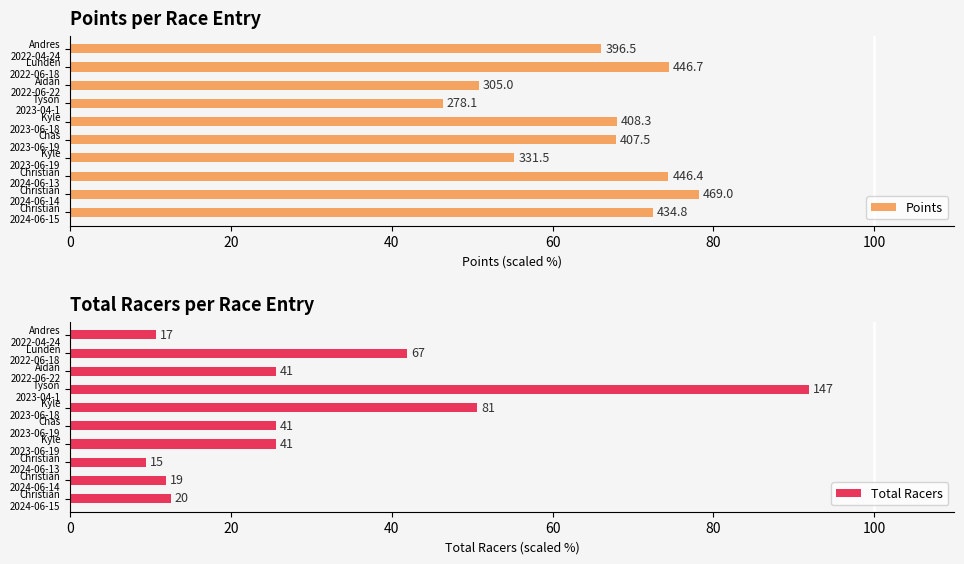

Reading left to right, extract all data points from this chart.

Points: 72.5	78.2	74.4	55.3	67.9	68.0	46.4	50.8	74.4	66.1
Total Racers: 12.5	11.9	9.4	25.6	25.6	50.6	91.9	25.6	41.9	10.6